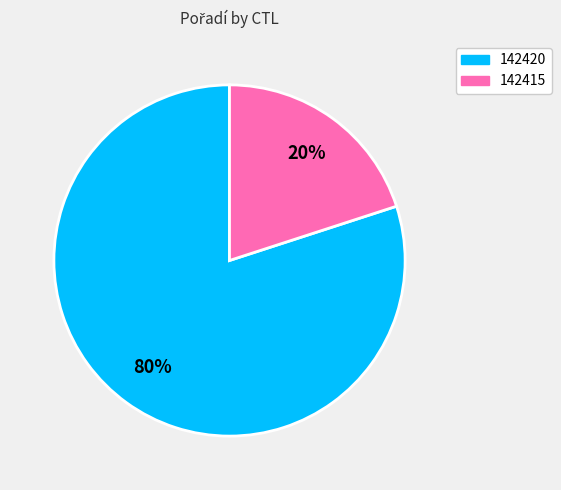

Which category has the smallest portion of the pie?

142415